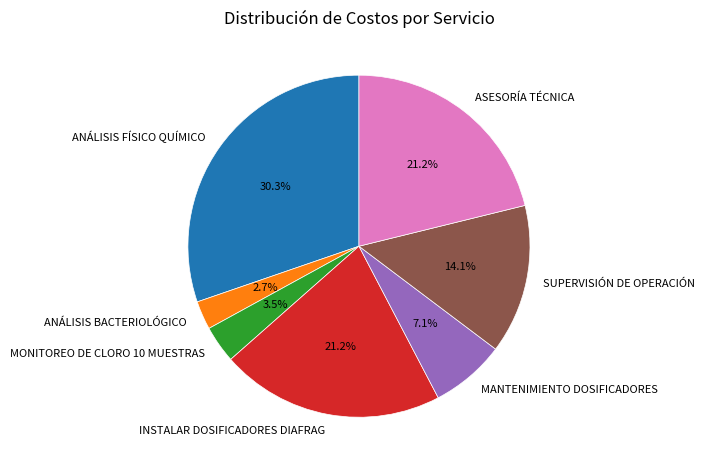

Does INSTALAR DOSIFICADORES DIAFRAG account for over 50% of the chart?

No